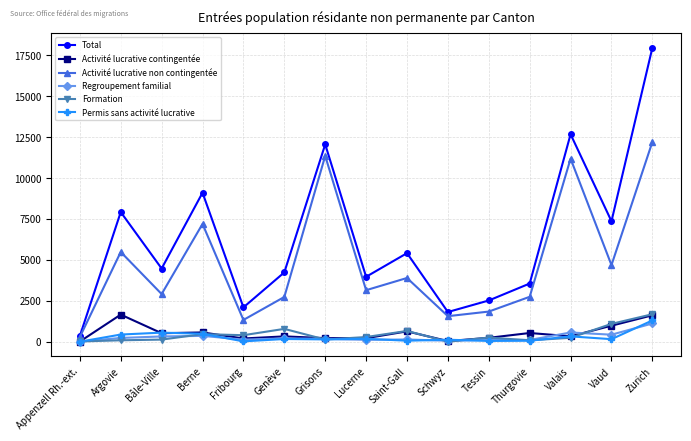

What is the label of the 11th point from the right?

Fribourg